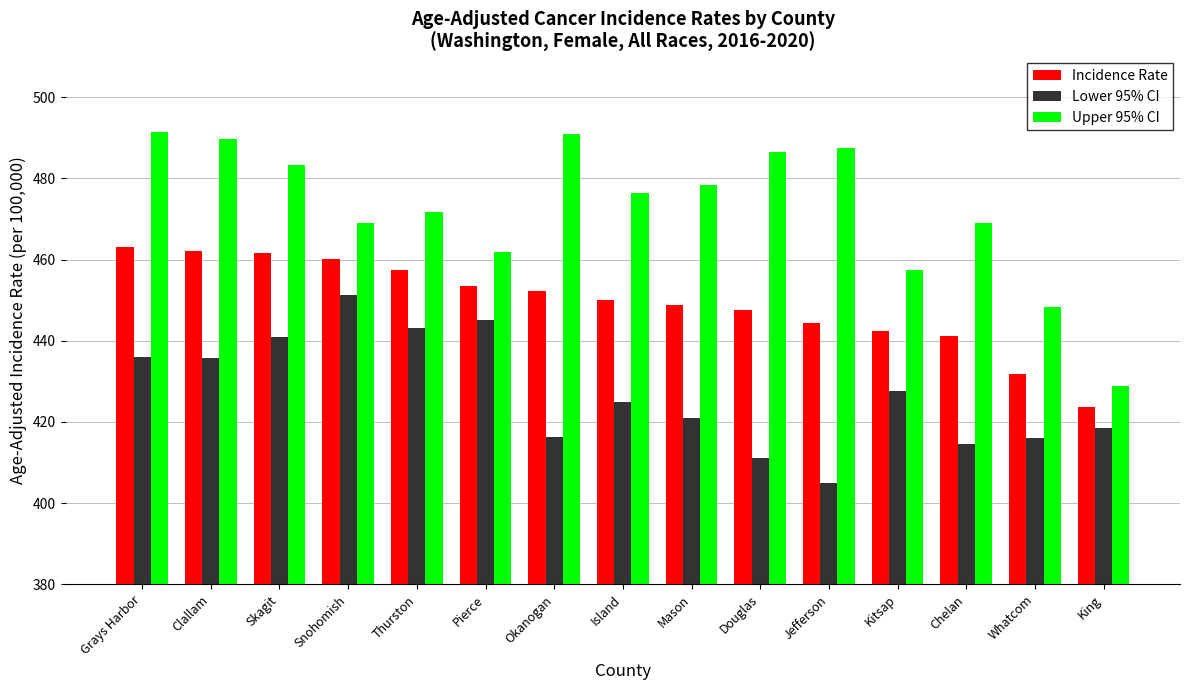

The value of Lower 95% CI at Mason is 618.7. True or false?

False